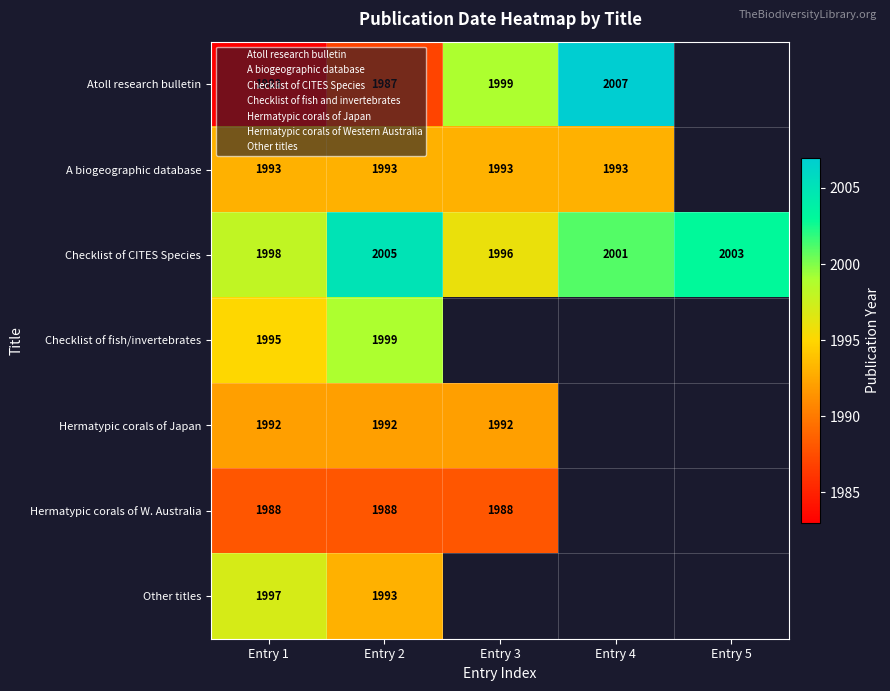

Is it true that Checklist of fish/invertebrates equals 1317.1 at Entry 1?

False